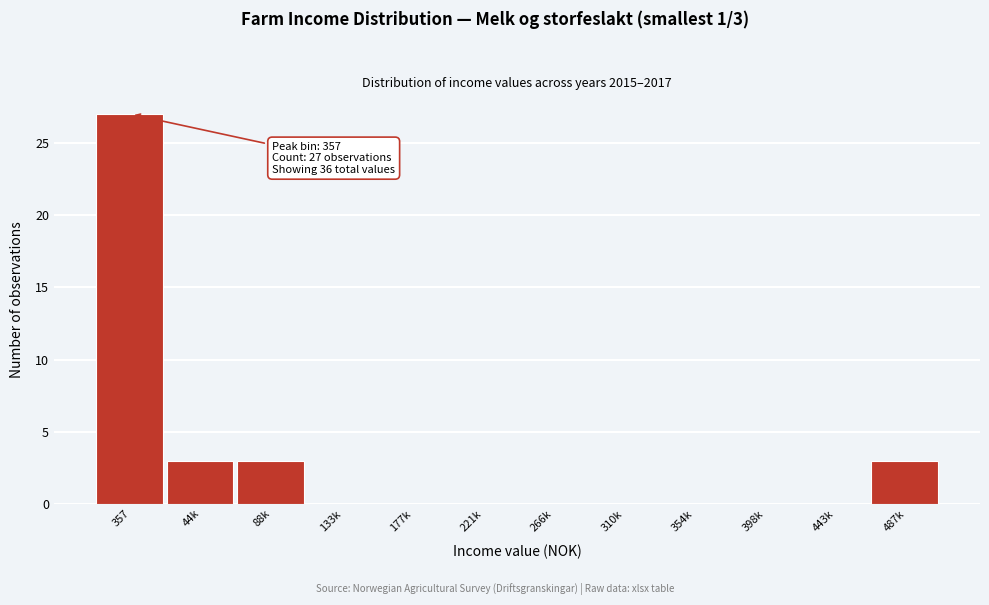

Reading left to right, list all the values displayed in this chart.

357=27	44k=3	88k=3	133k=0	177k=0	221k=0	266k=0	310k=0	354k=0	398k=0	443k=0	487k=3